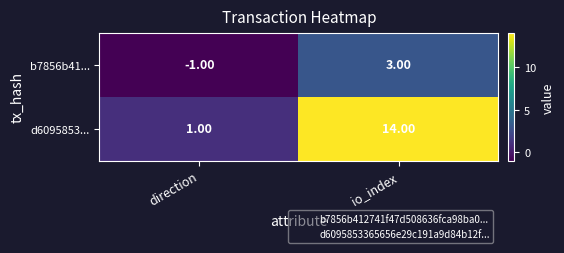

List the series in order of their overall mean, highest first.

d6095853..., b7856b41...